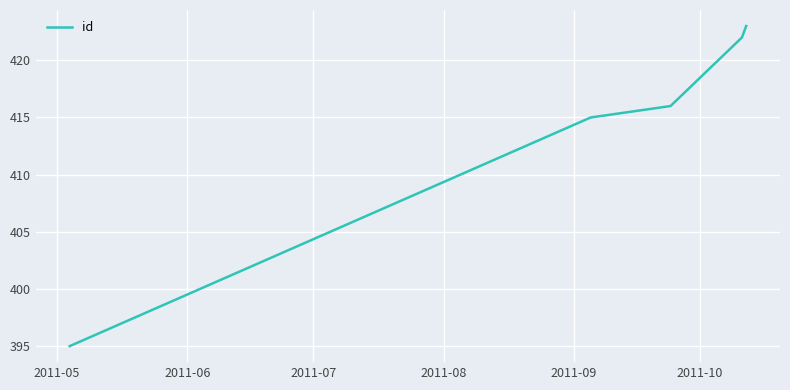

True or false: there are more than 0 points higher than both neighbors.

False